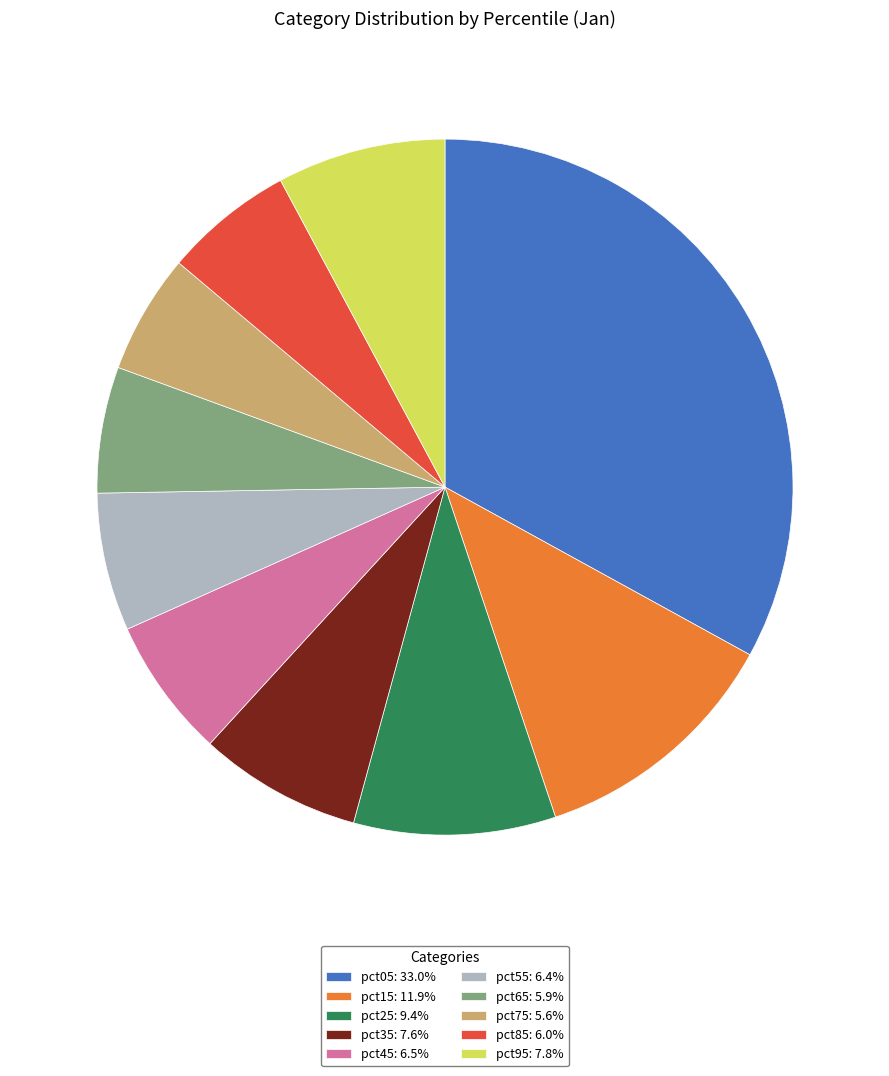

Is there any slice that represents more than half of the pie?

No